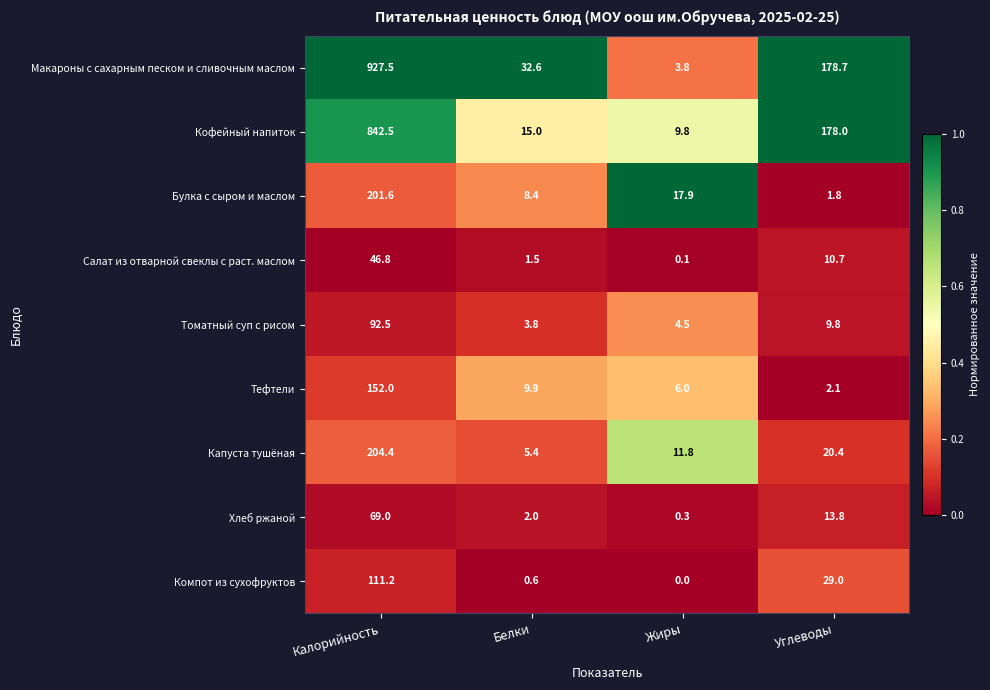

Is it true that Салат из отварной свеклы с раст. маслом equals 0.1 at Жиры?

True